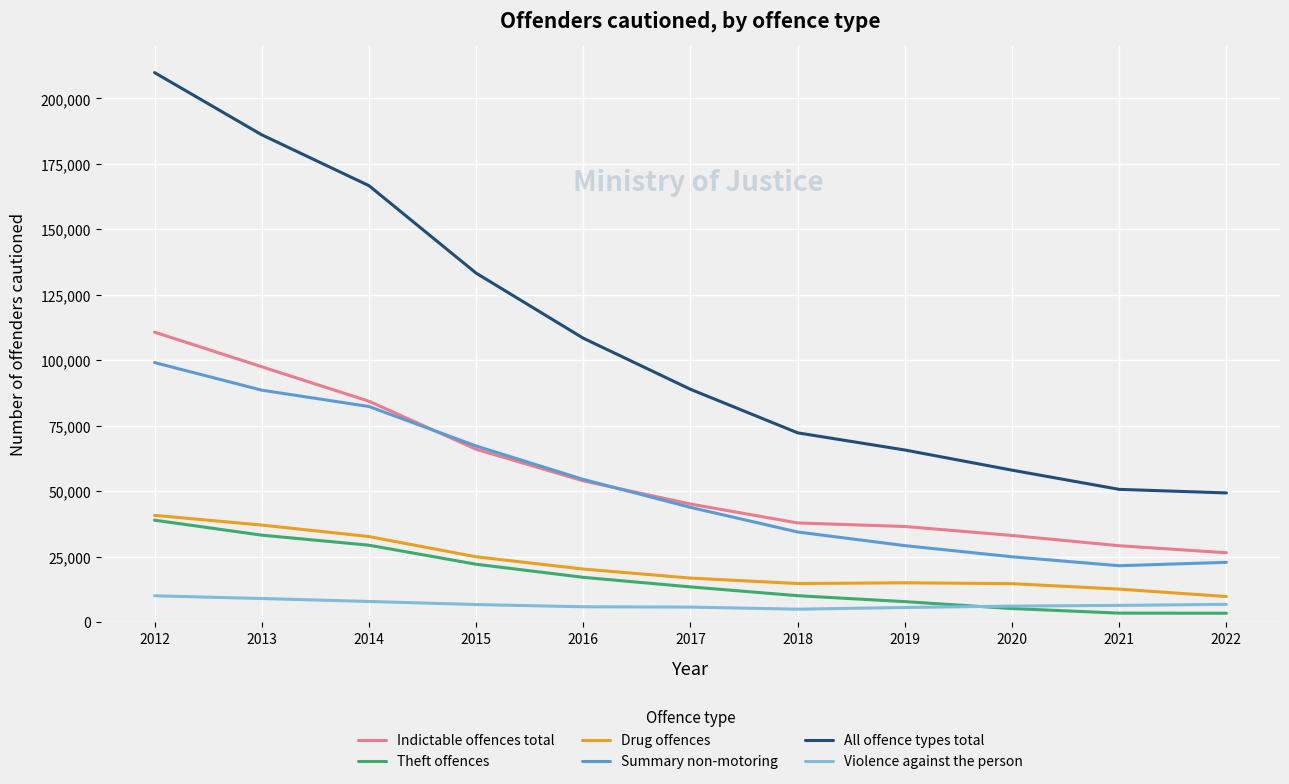

True or false: Drug offences and Theft offences cross at least once.

False